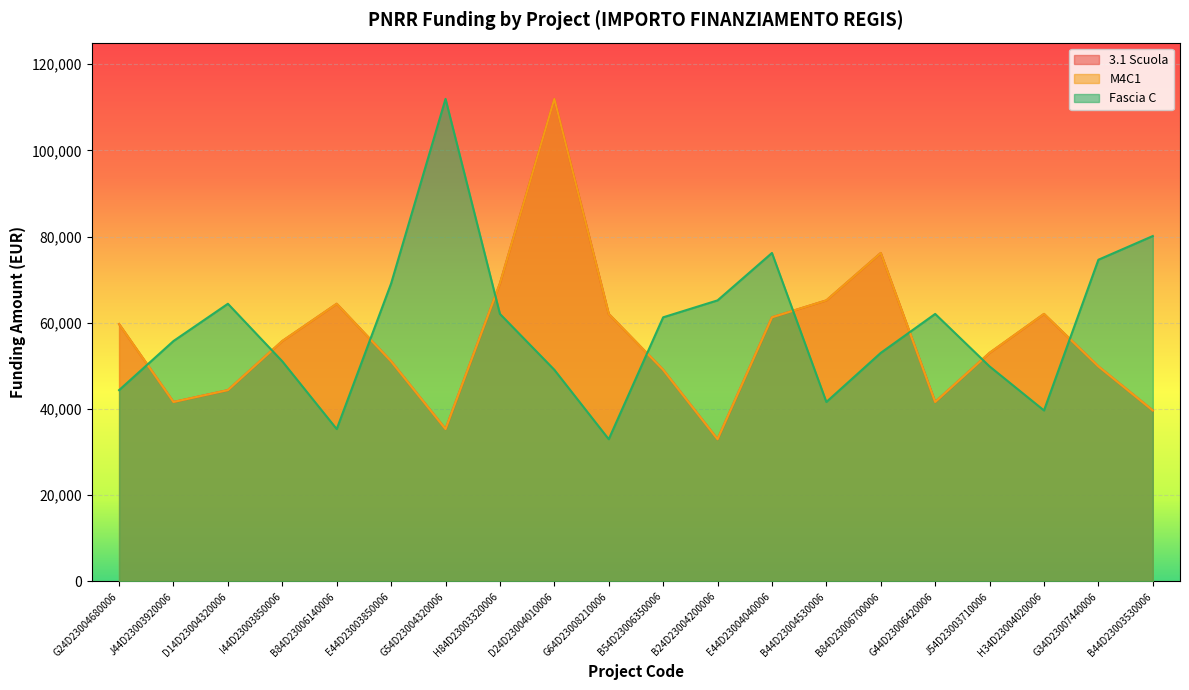

Read the 3.1 Scuola value at G64D23008210006.

62063.0